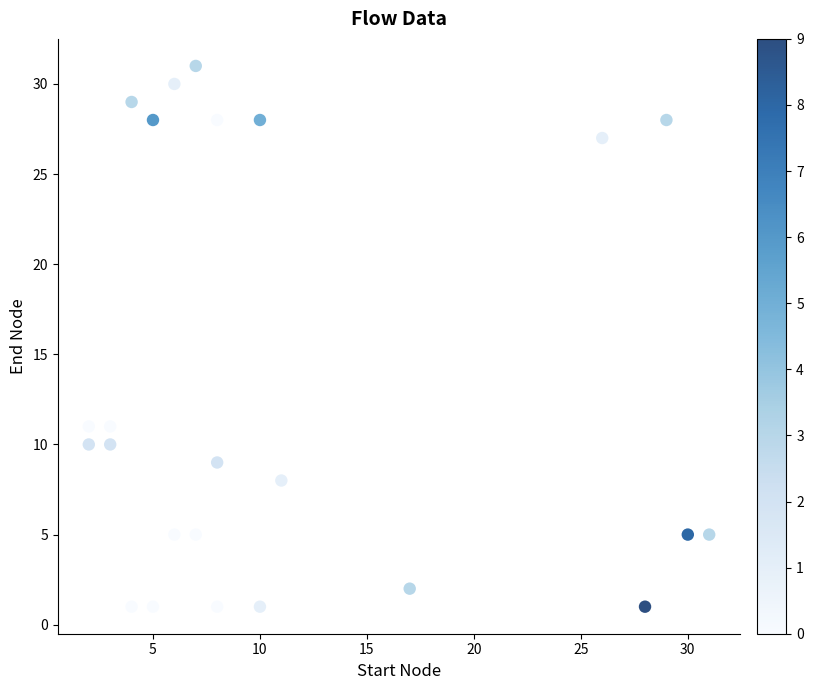

What is the range of Y values (max minus min)?

30